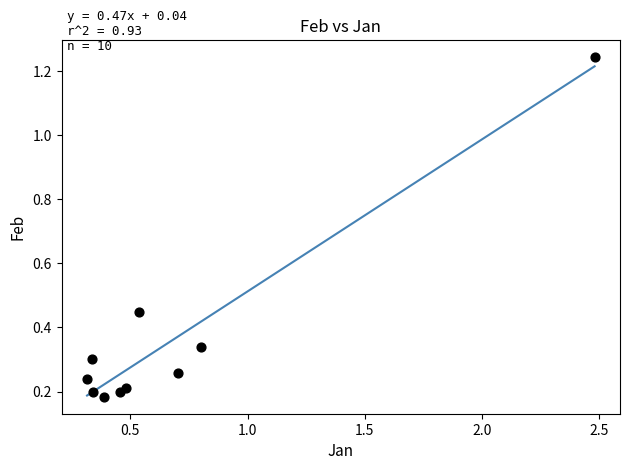

What is the range of X values (max minus min)?

2.2